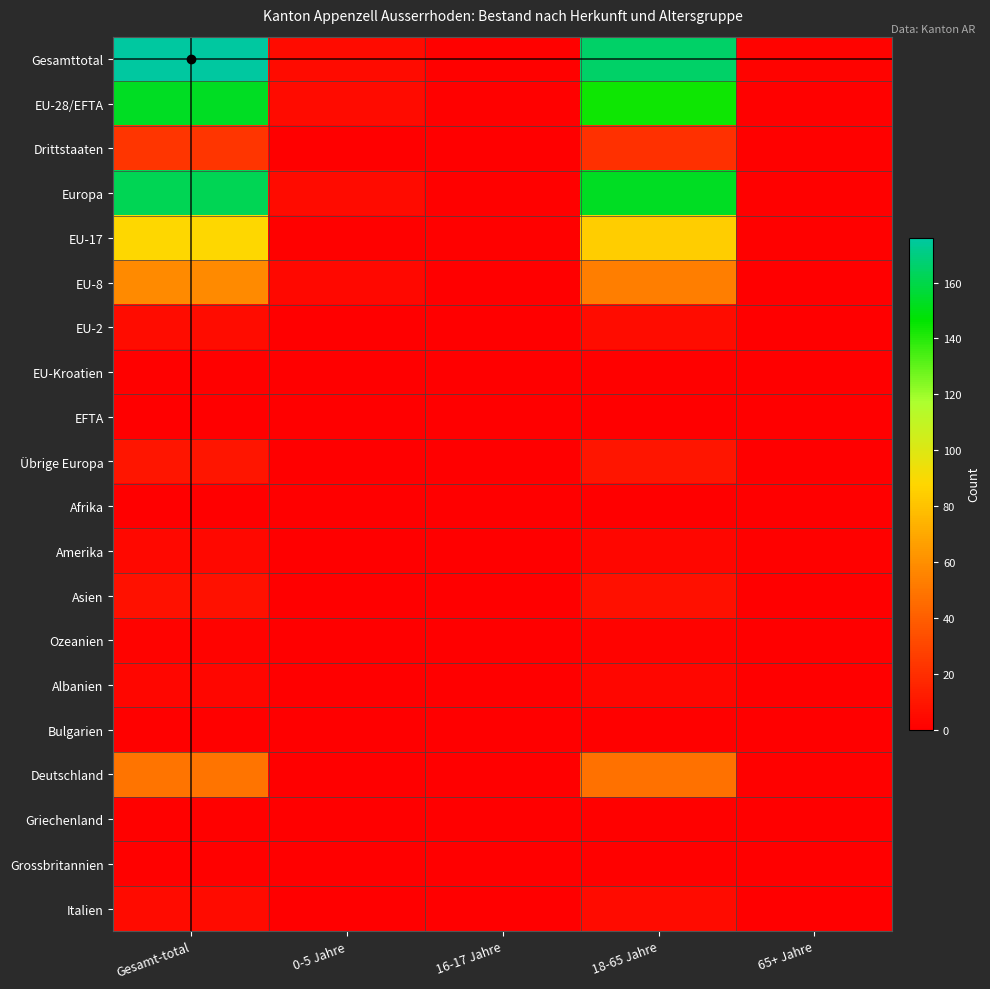

Reading right to left, what are all the values shown in this chart?

Gesamttotal: 65+ Jahre=2	18-65 Jahre=165	16-17 Jahre=1	0-5 Jahre=5	Gesamt-total=176
EU-28/EFTA: 65+ Jahre=1	18-65 Jahre=144	16-17 Jahre=1	0-5 Jahre=5	Gesamt-total=153
Drittstaaten: 65+ Jahre=1	18-65 Jahre=21	16-17 Jahre=0	0-5 Jahre=0	Gesamt-total=23
Europa: 65+ Jahre=1	18-65 Jahre=153	16-17 Jahre=1	0-5 Jahre=5	Gesamt-total=162
EU-17: 65+ Jahre=1	18-65 Jahre=84	16-17 Jahre=1	0-5 Jahre=1	Gesamt-total=88
EU-8: 65+ Jahre=0	18-65 Jahre=53	16-17 Jahre=0	0-5 Jahre=4	Gesamt-total=58
EU-2: 65+ Jahre=0	18-65 Jahre=6	16-17 Jahre=0	0-5 Jahre=0	Gesamt-total=6
EU-Kroatien: 65+ Jahre=0	18-65 Jahre=1	16-17 Jahre=0	0-5 Jahre=0	Gesamt-total=1
EFTA: 65+ Jahre=0	18-65 Jahre=0	16-17 Jahre=0	0-5 Jahre=0	Gesamt-total=0
Übrige Europa: 65+ Jahre=0	18-65 Jahre=9	16-17 Jahre=0	0-5 Jahre=0	Gesamt-total=9
Afrika: 65+ Jahre=0	18-65 Jahre=0	16-17 Jahre=0	0-5 Jahre=0	Gesamt-total=0
Amerika: 65+ Jahre=1	18-65 Jahre=3	16-17 Jahre=0	0-5 Jahre=0	Gesamt-total=4
Asien: 65+ Jahre=0	18-65 Jahre=7	16-17 Jahre=0	0-5 Jahre=0	Gesamt-total=8
Ozeanien: 65+ Jahre=0	18-65 Jahre=2	16-17 Jahre=0	0-5 Jahre=0	Gesamt-total=2
Albanien: 65+ Jahre=0	18-65 Jahre=3	16-17 Jahre=0	0-5 Jahre=0	Gesamt-total=3
Bulgarien: 65+ Jahre=0	18-65 Jahre=1	16-17 Jahre=0	0-5 Jahre=0	Gesamt-total=1
Deutschland: 65+ Jahre=1	18-65 Jahre=48	16-17 Jahre=0	0-5 Jahre=0	Gesamt-total=49
Griechenland: 65+ Jahre=0	18-65 Jahre=1	16-17 Jahre=0	0-5 Jahre=0	Gesamt-total=1
Grossbritannien: 65+ Jahre=0	18-65 Jahre=1	16-17 Jahre=0	0-5 Jahre=0	Gesamt-total=1
Italien: 65+ Jahre=0	18-65 Jahre=5	16-17 Jahre=0	0-5 Jahre=0	Gesamt-total=5